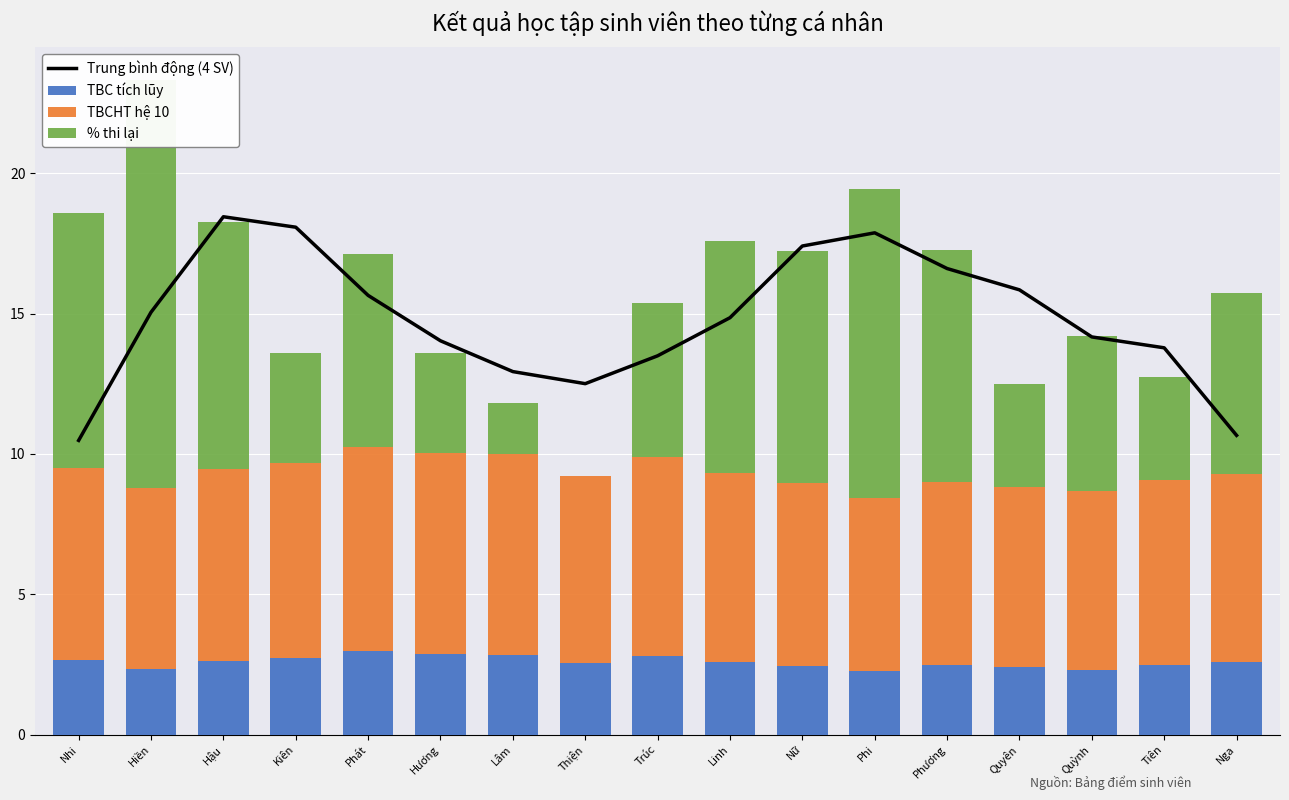

What is the difference between the second highest and second lowest values in the TBC tích lũy series?

0.6